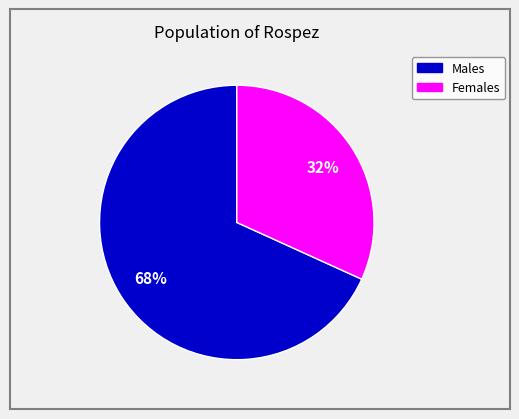

Is there a majority slice in this chart?

Yes